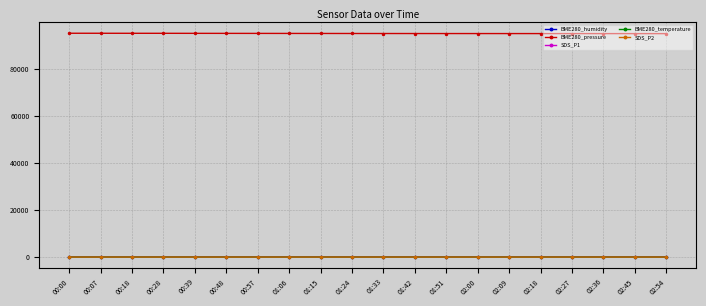

How many distinct data groups are displayed?

5